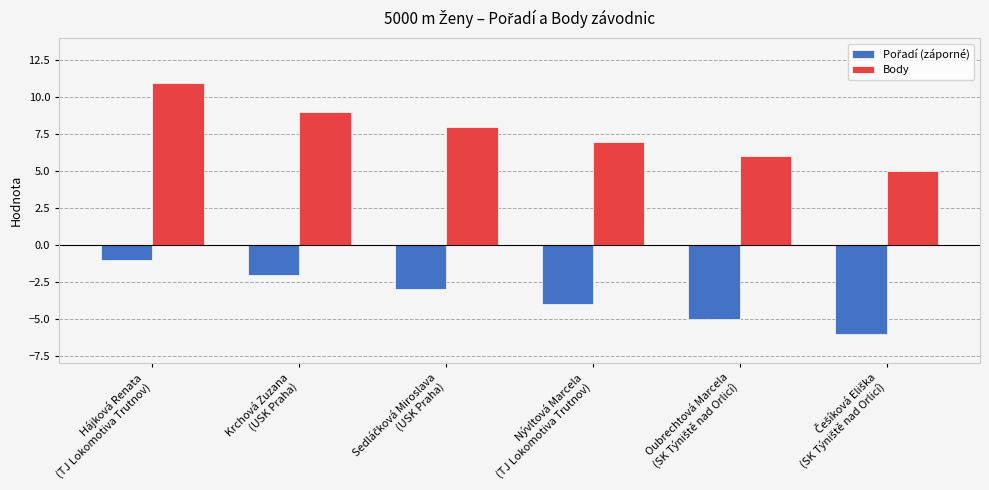

What is the spread (max minus min) of values at Nývltová Marcela
(TJ Lokomotiva Trutnov)?

11